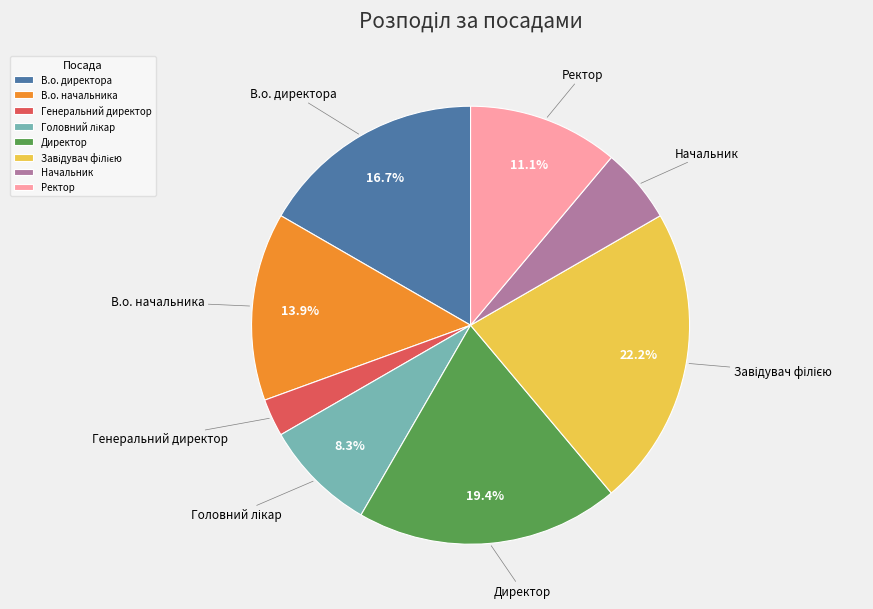

Approximately how many times larger is the value at Ректор compared to В.о. директора?

0.7